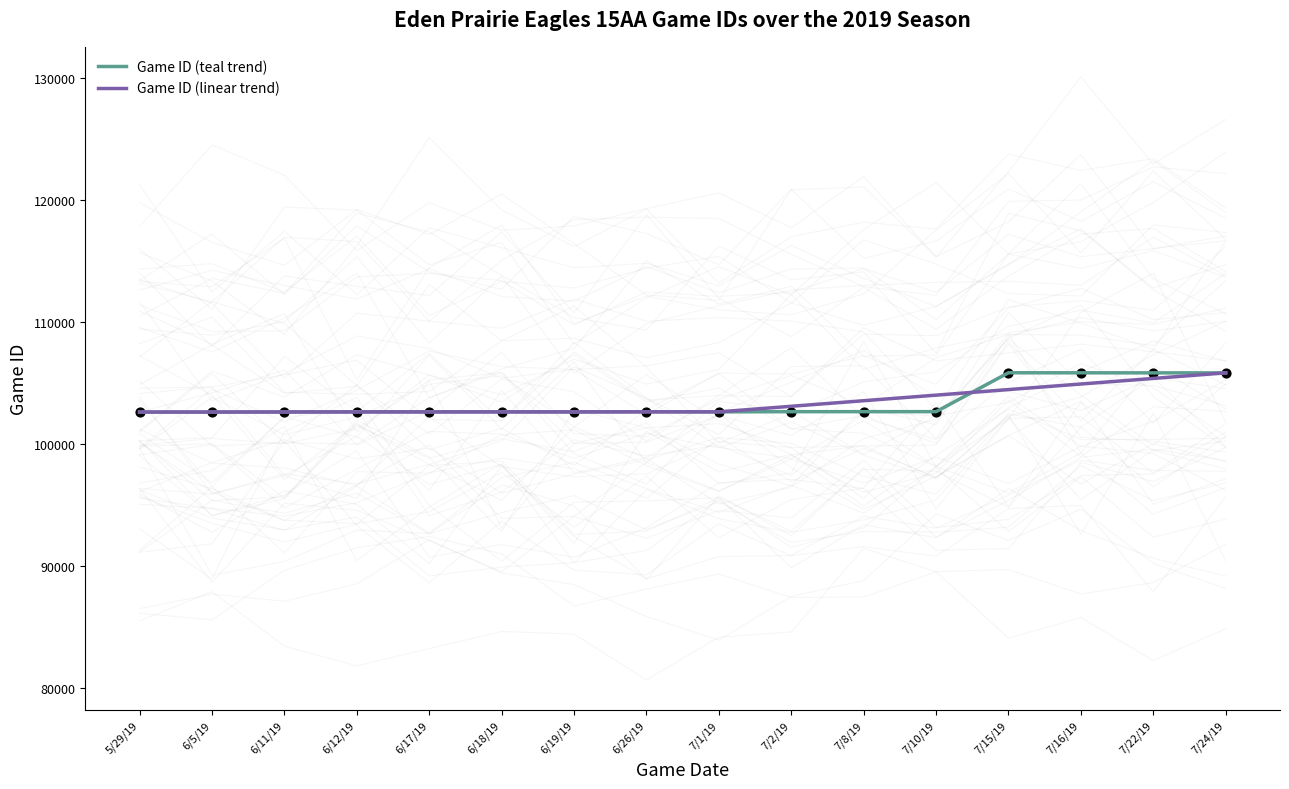

Which has a higher value, 6/11/19 or 6/26/19?

6/26/19